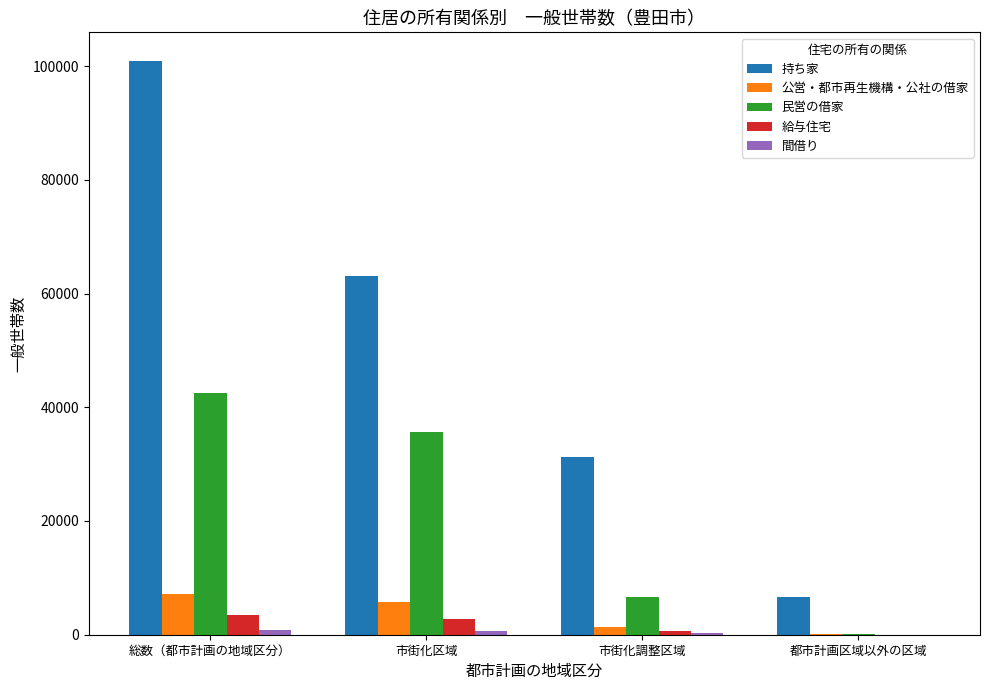

Which series changed the most between 総数（都市計画の地域区分） and 市街化区域?

持ち家